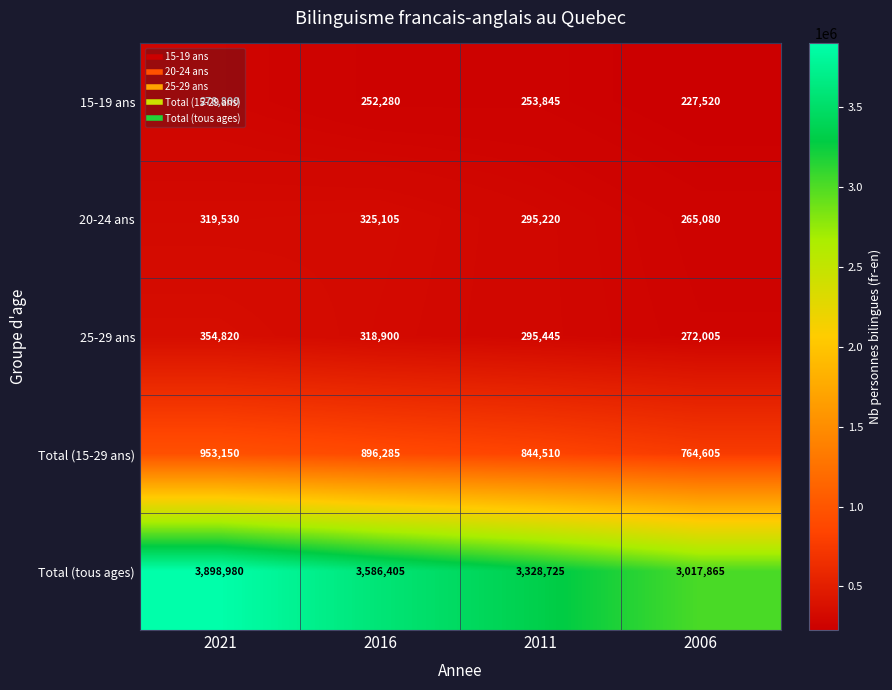

What is the average value of the 20-24 ans series?

301234